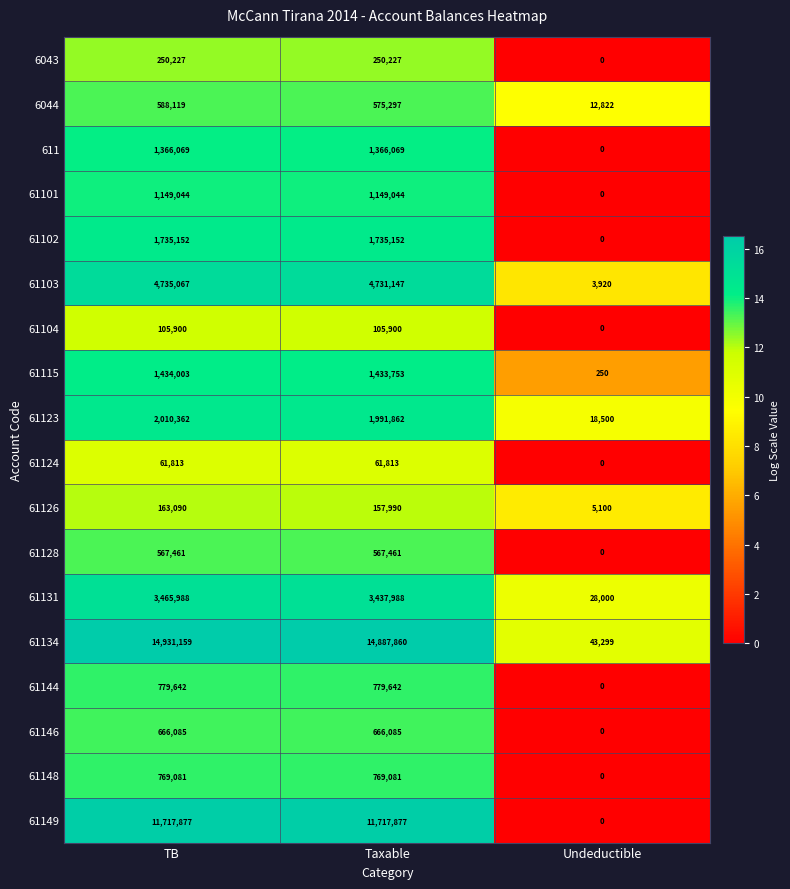

What is the spread (max minus min) of values at Undeductible?

43299